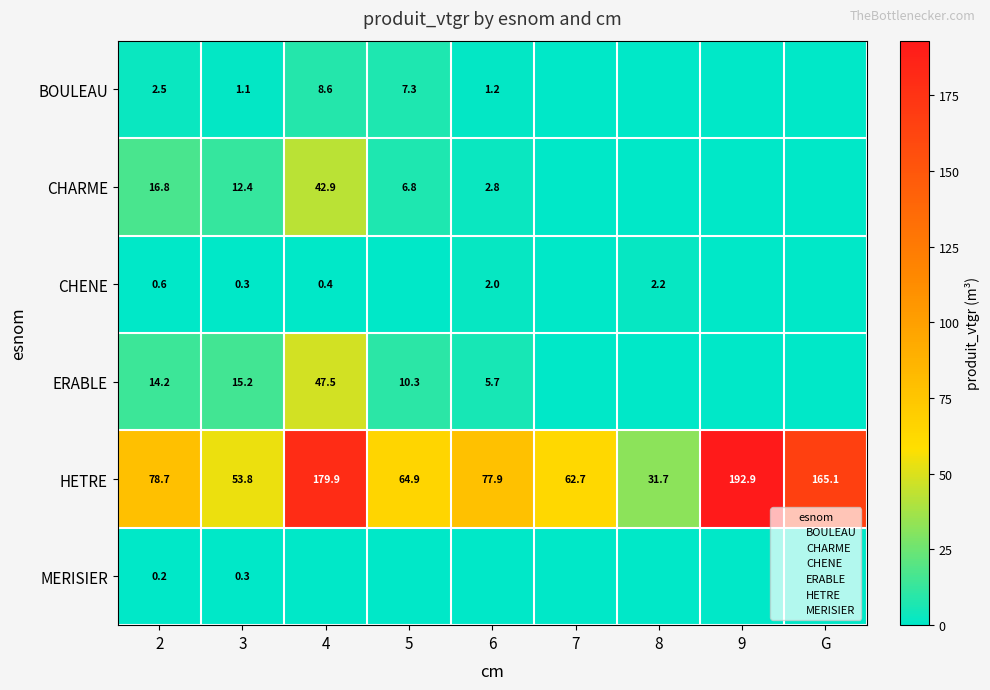

The BOULEAU series shows 0.0 at 7. True or false?

True